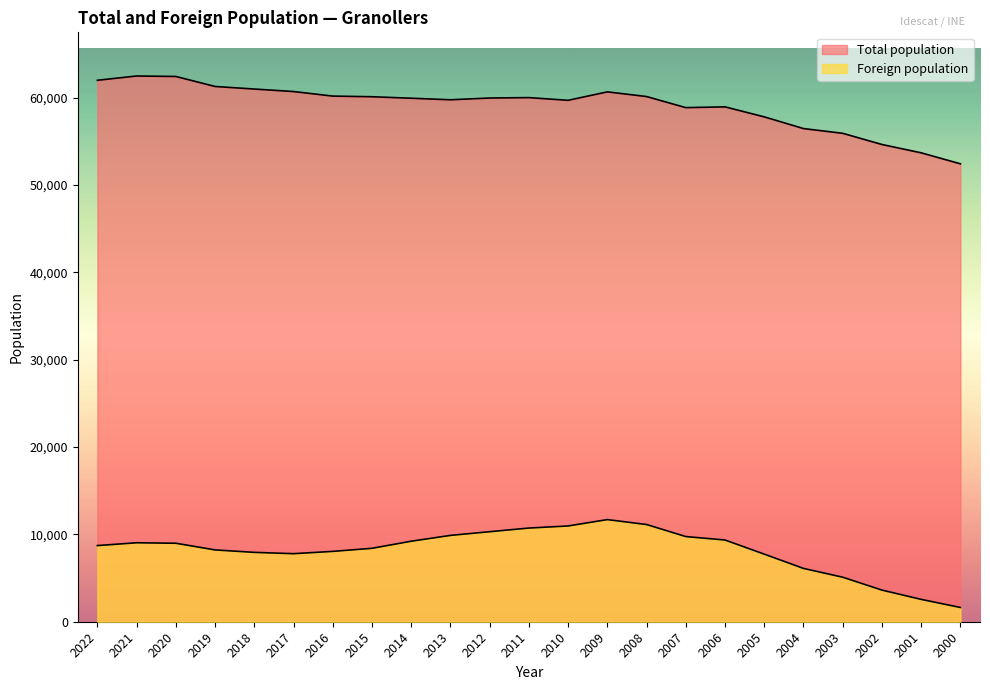

What is the difference between the maximum and minimum values in the Foreign population series?

10060